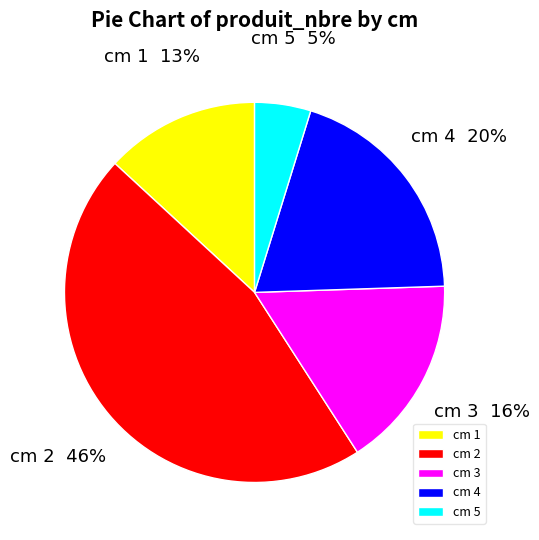

Which slice is the largest?

cm 2